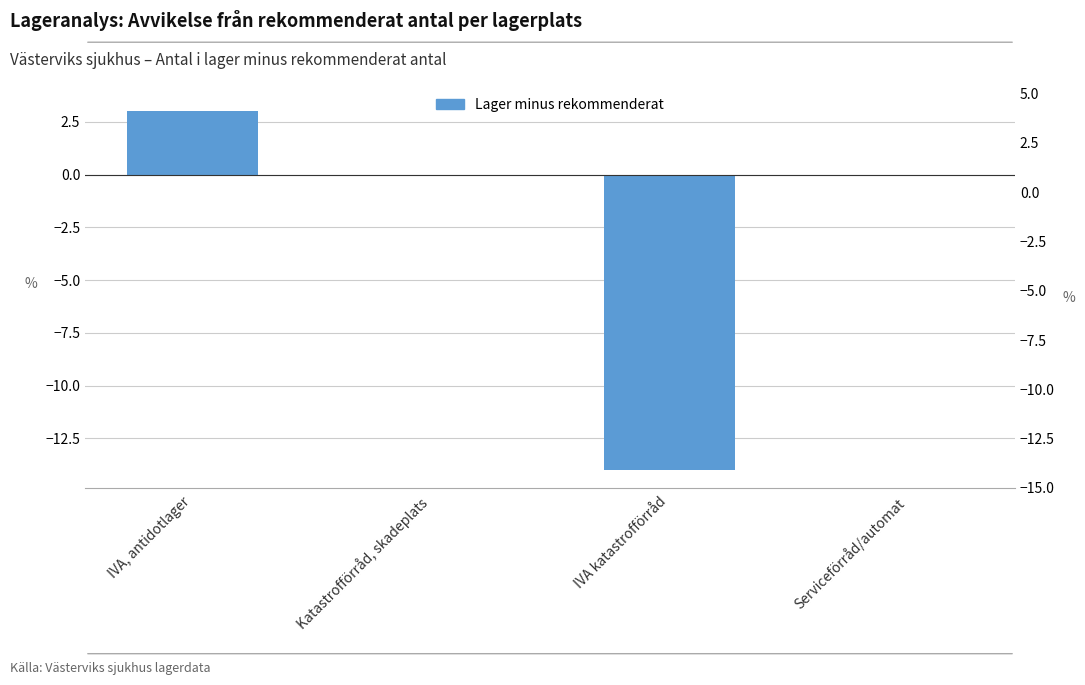

Where is the data nearest to the value -5?

Katastrofförråd, skadeplats